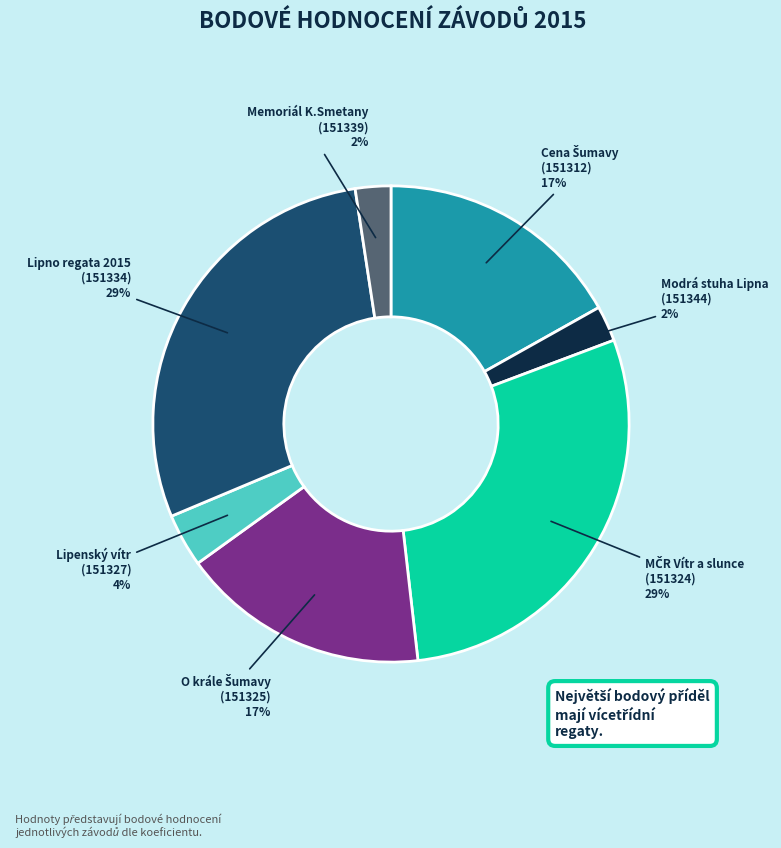

Is there a majority slice in this chart?

No